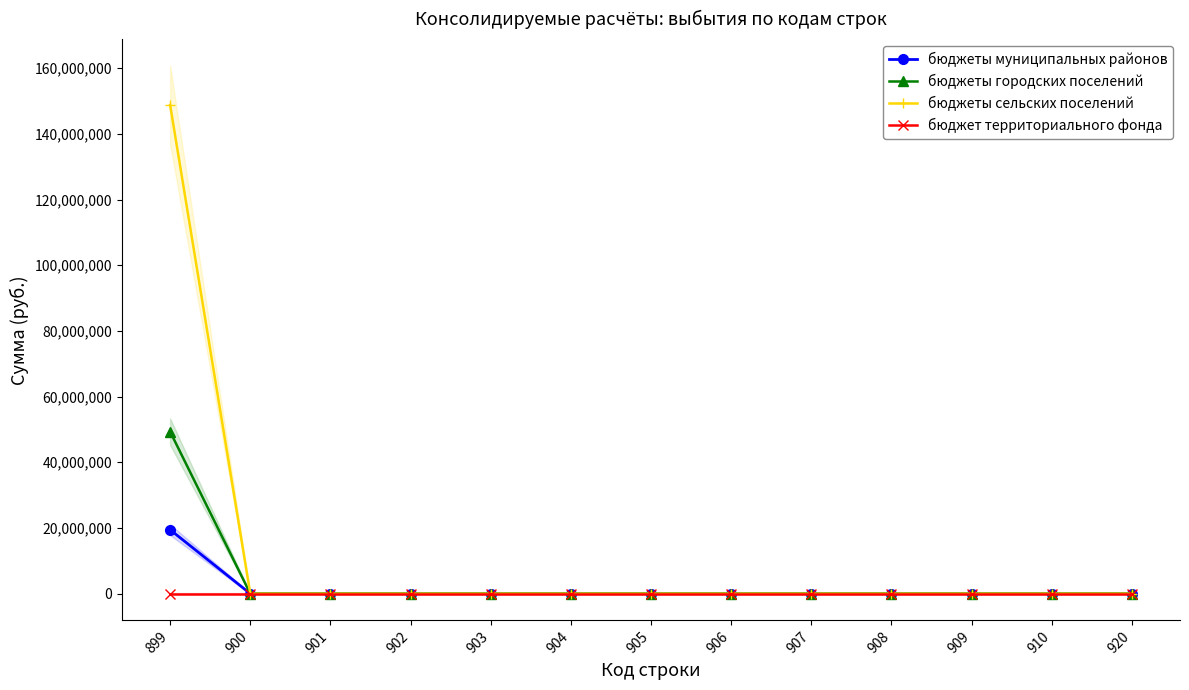

How many positive values does the бюджеты сельских поселений series have?

1